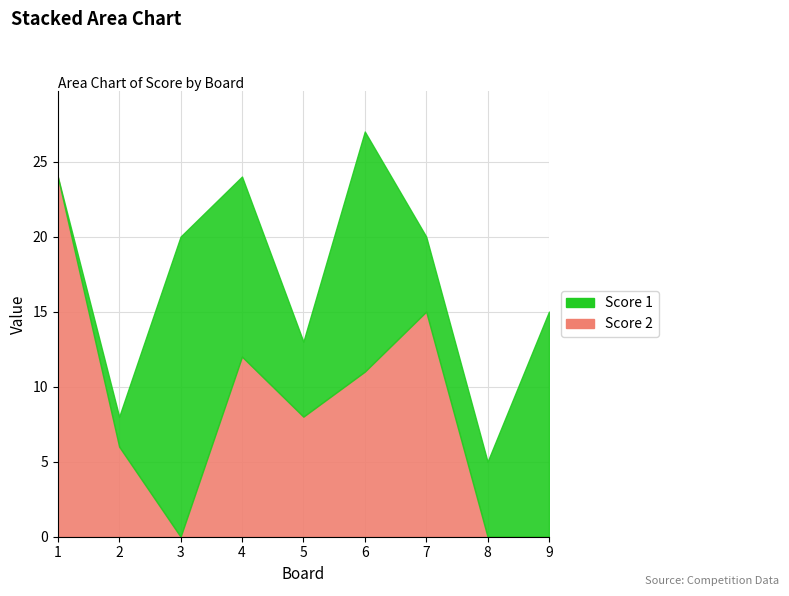

What is the difference between the highest and lowest values at 5?

3